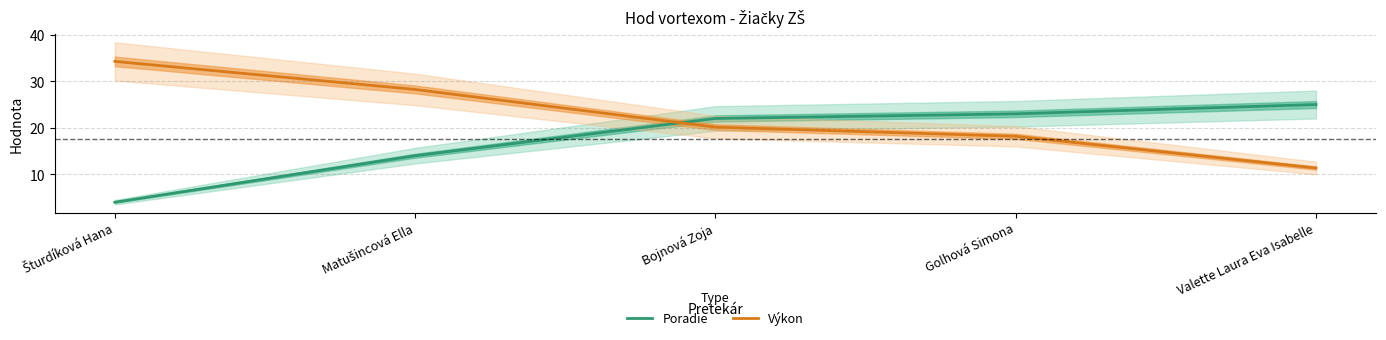

Rank the series at Bojnová Zoja from highest to lowest value.

Poradie, Výkon